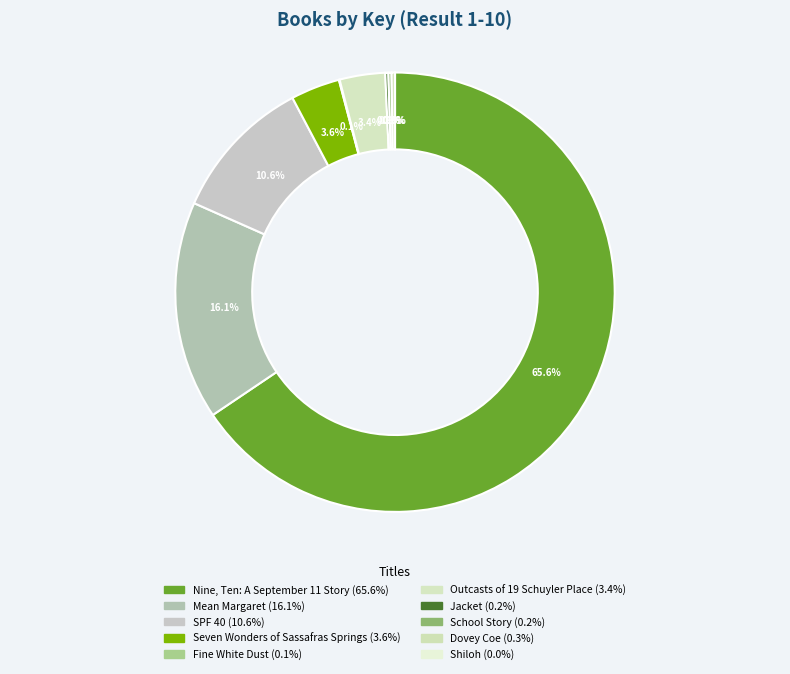

To the nearest percent, what is the combined percentage of Mean Margaret and Dovey Coe?

16%